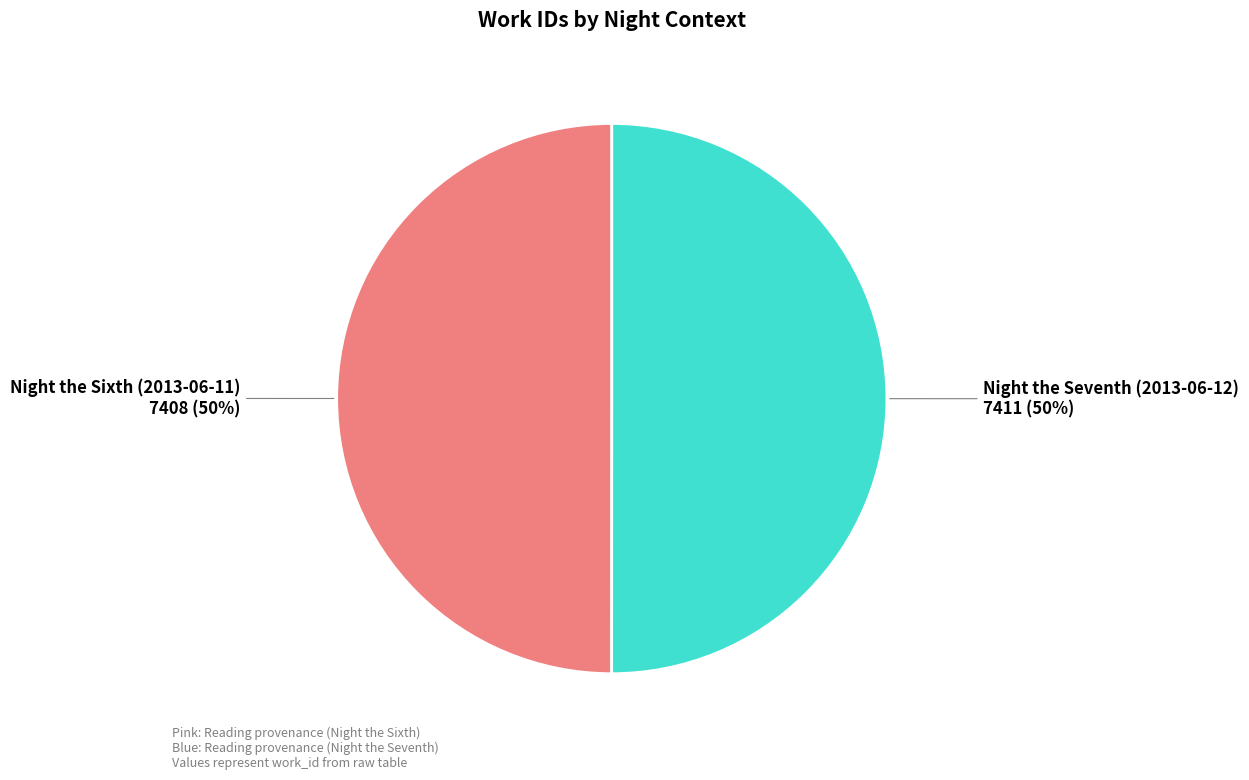

To the nearest percent, what percentage of the pie is Night the Sixth (2013-06-11)?

50%